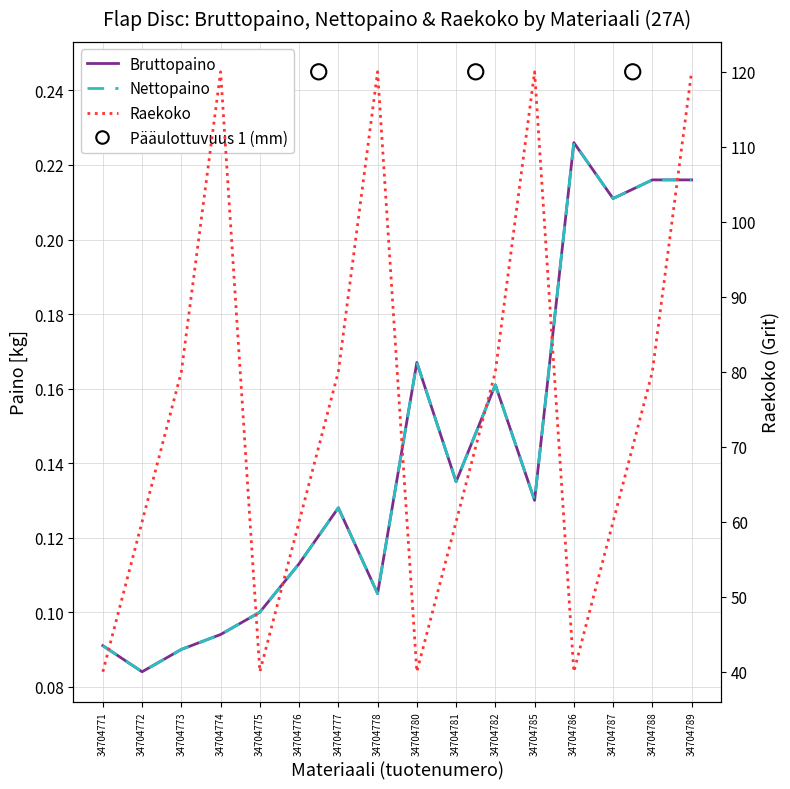

Which series reaches the minimum Y coordinate?

Bruttopaino